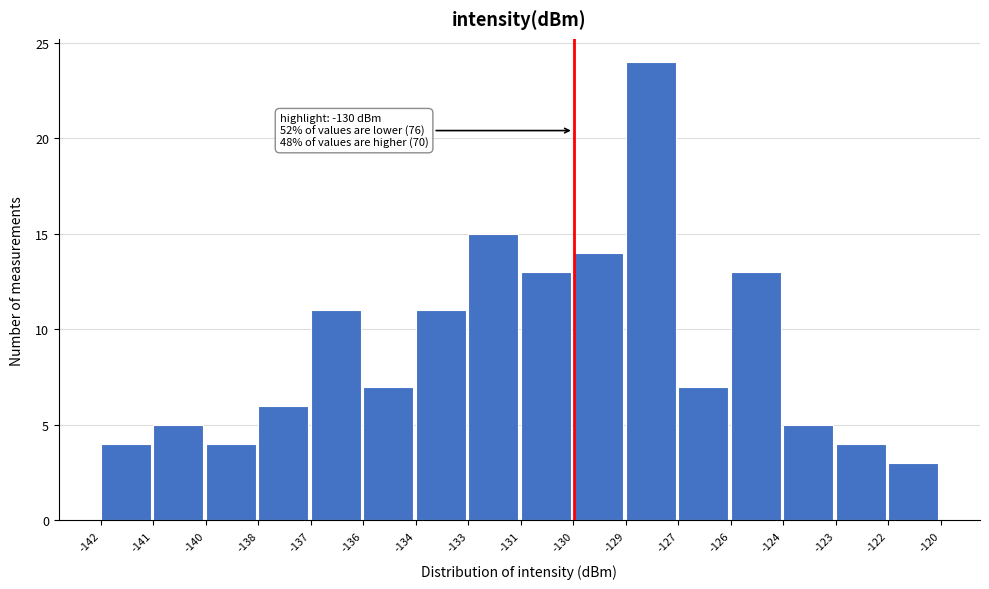

Reading left to right, extract all data points from this chart.

-142=4	-141=5	-140=4	-138=6	-137=11	-136=7	-134=11	-133=15	-131=13	-130=14	-129=24	-127=7	-126=13	-124=5	-123=4	-122=3